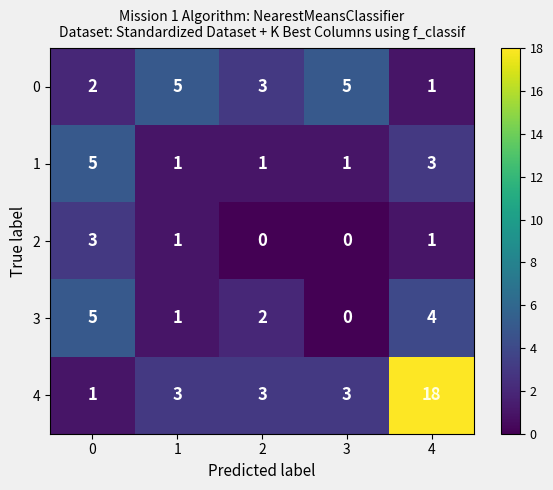

What is the difference between the maximum and second lowest values in the 2 series?

3